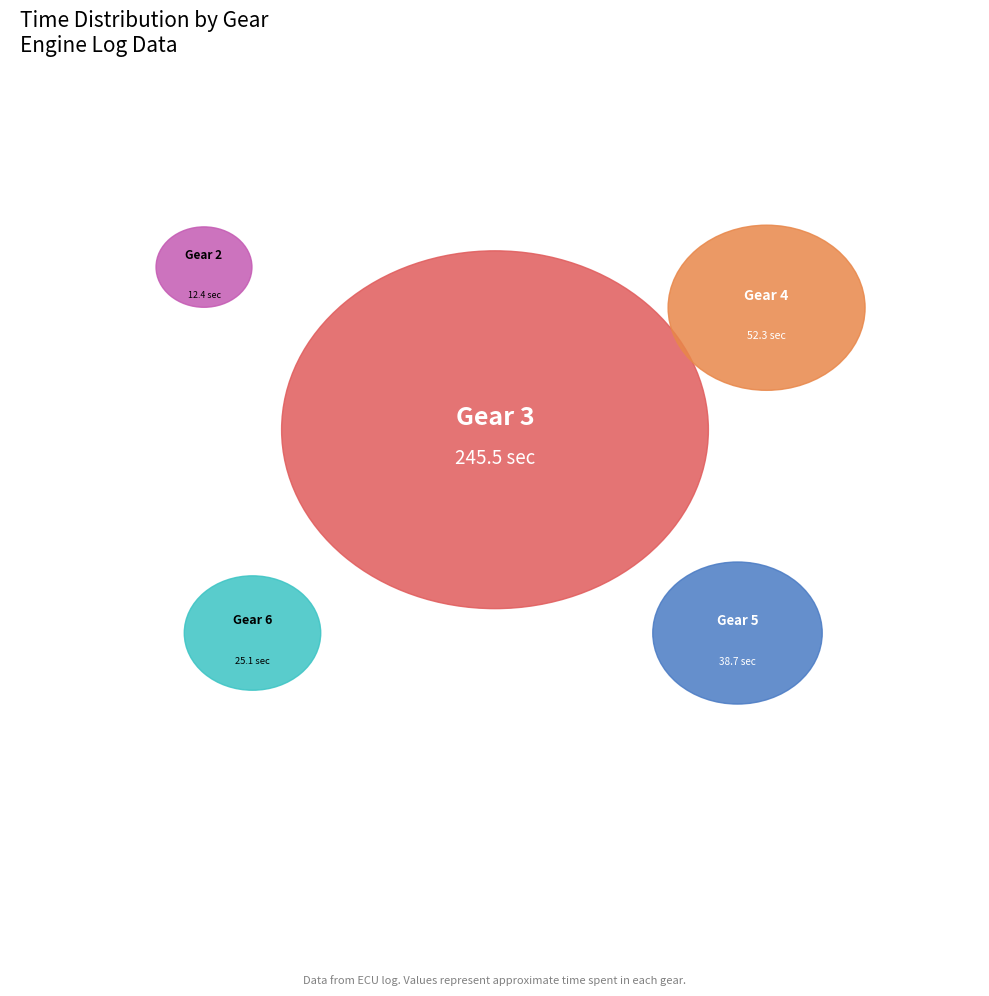

What is the largest slice in the pie chart?

3